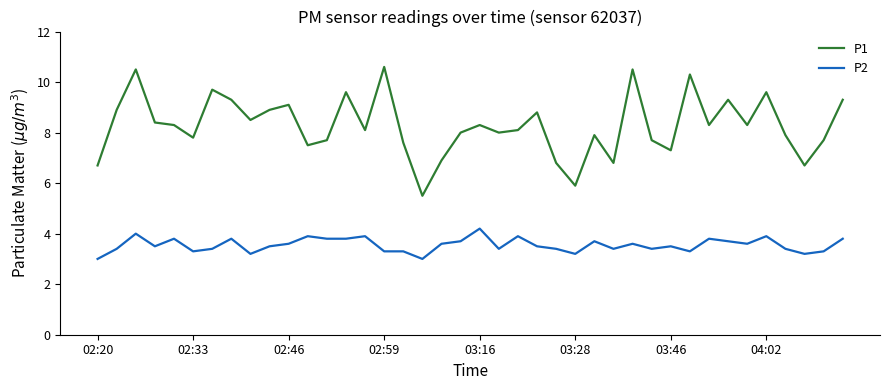

What are all the series names shown in the legend?

P1, P2